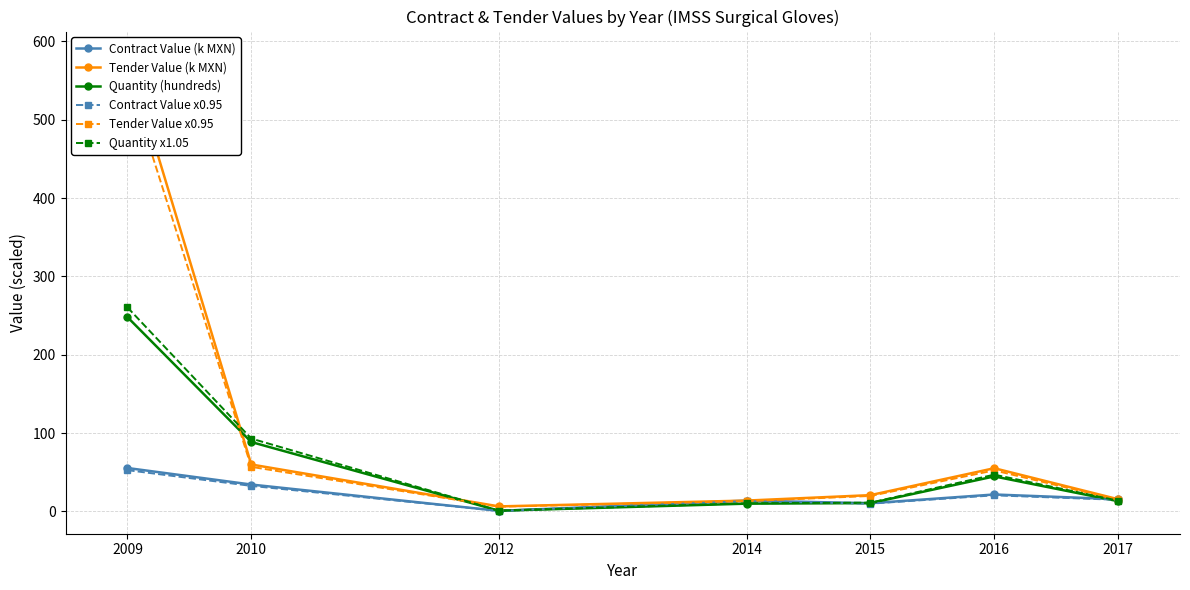

What is the spread (max minus min) of values at 2012?

5.7